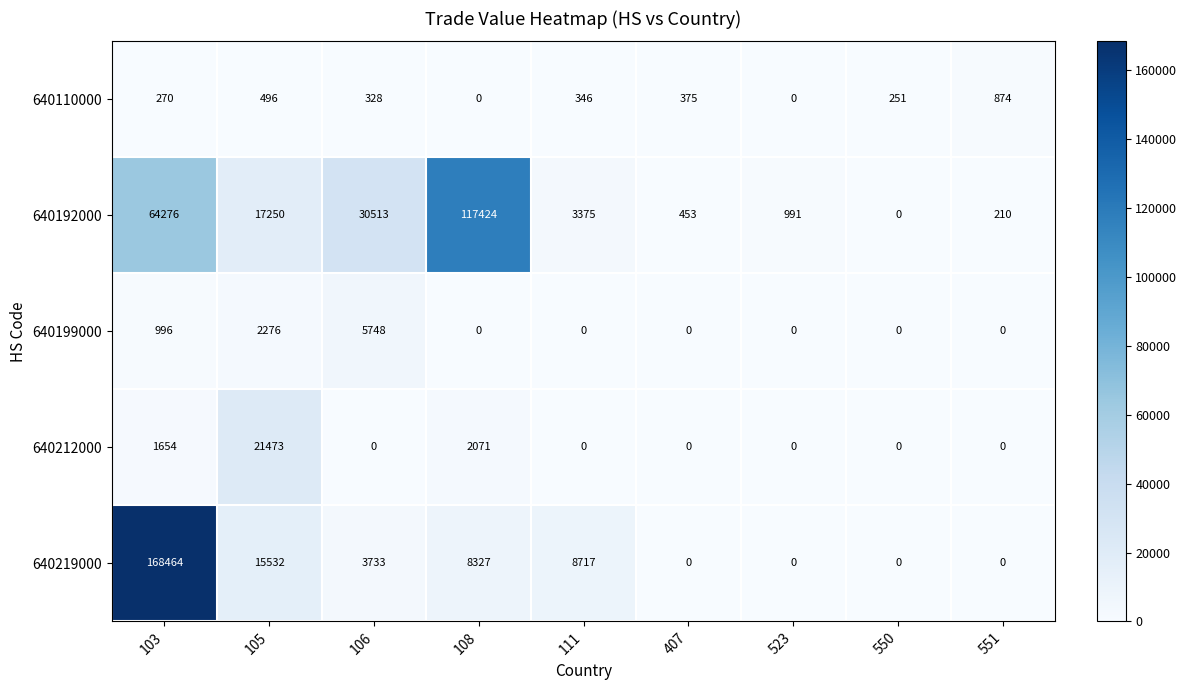

What is the difference between the maximum and minimum values in the 640110000 series?

874